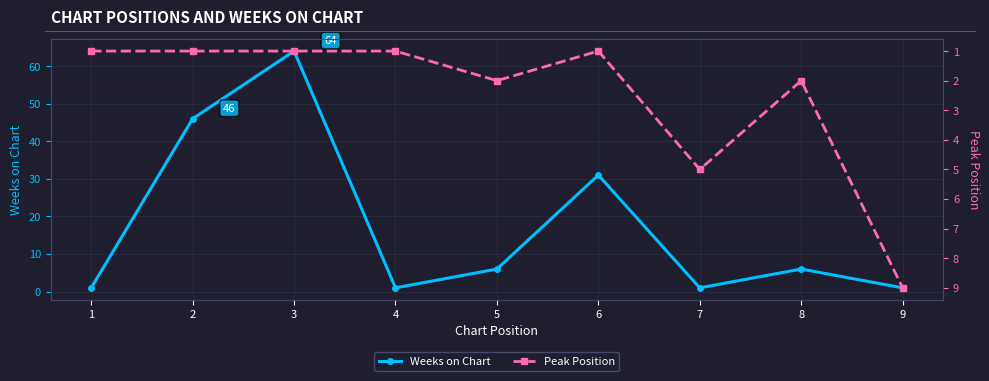

At which category is the sum across all series the highest?

3